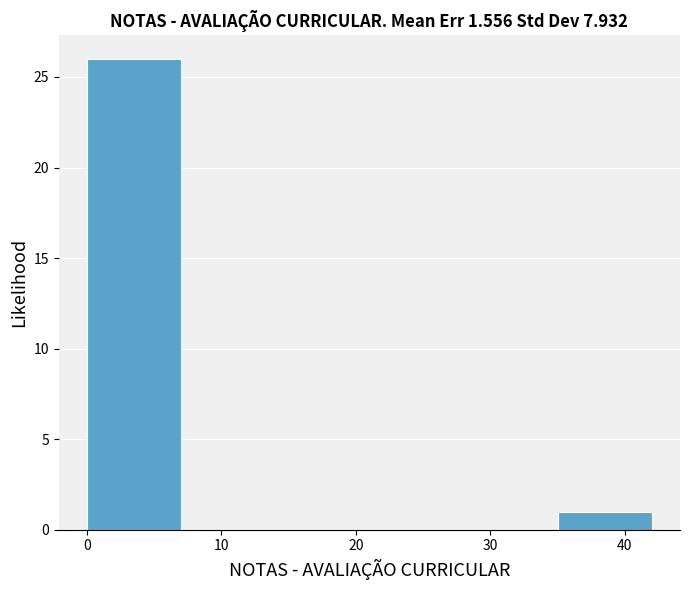

Reading left to right, list every bar in this chart as the range it spans on the x-axis followed by its height. The values are not printed on the chart, so give them approximately, as read against the axis.

0 to 7: 26
7 to 14: 0
14 to 21: 0
21 to 28: 0
28 to 35: 0
35 to 42: 1